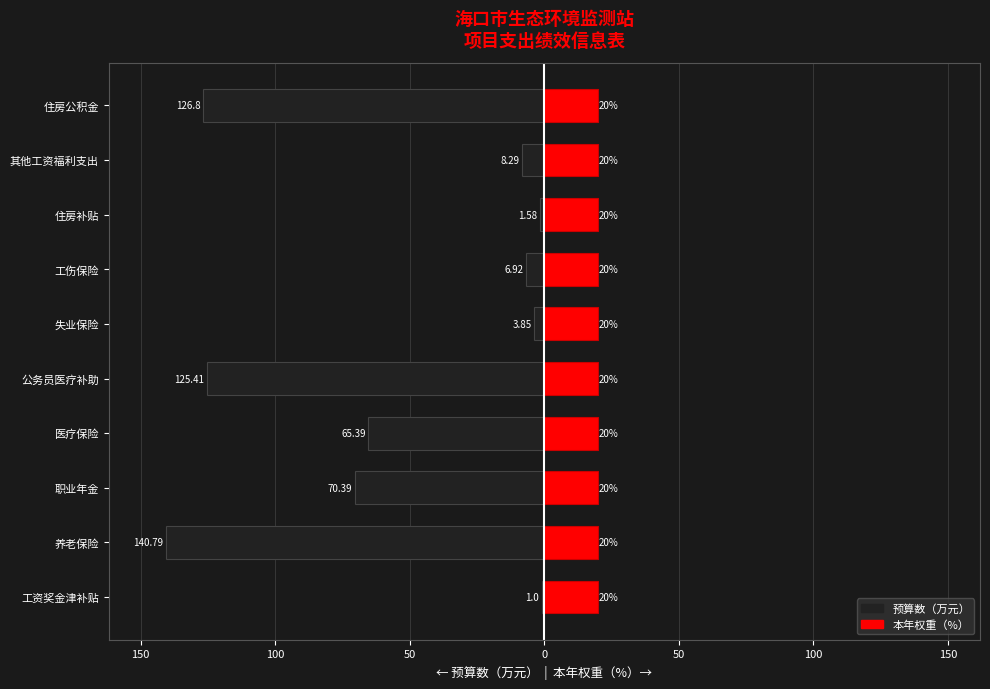

Is the value of 本年权重（%） at 150 greater than the value of 预算数（万元） at 50?

Yes